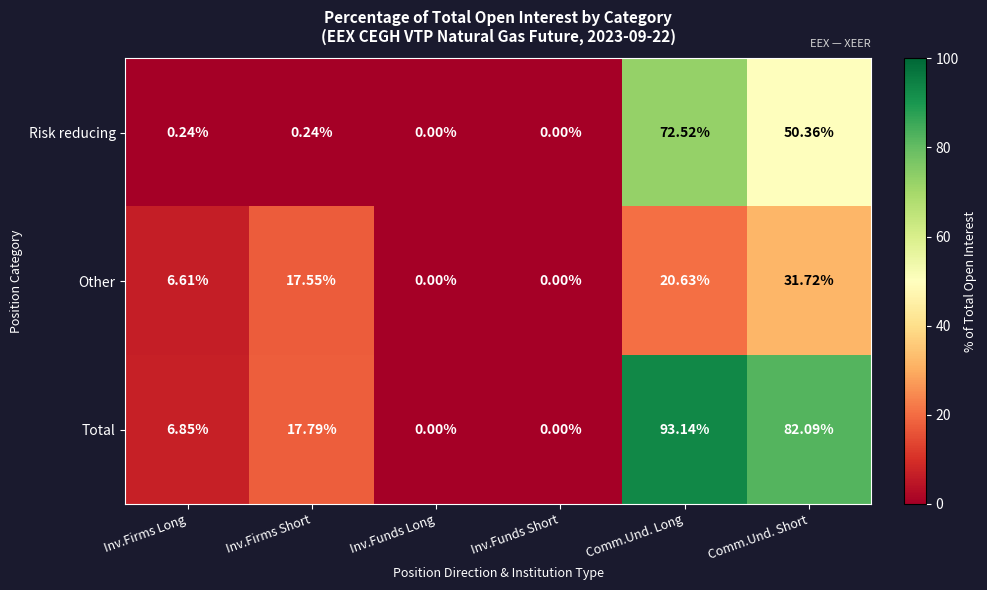

Where is Total nearest to the value 46?

Inv.Firms Short